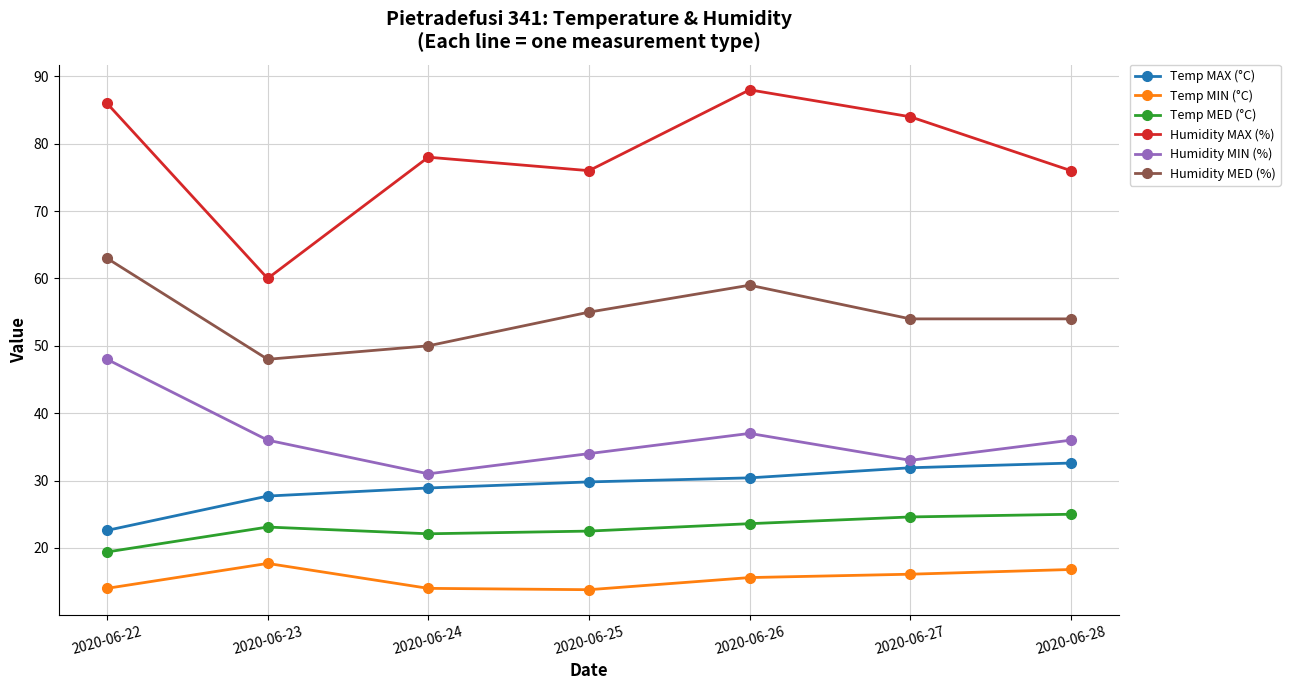

What are all the series names shown in the legend?

Temp MAX (°C), Temp MIN (°C), Temp MED (°C), Humidity MAX (%), Humidity MIN (%), Humidity MED (%)